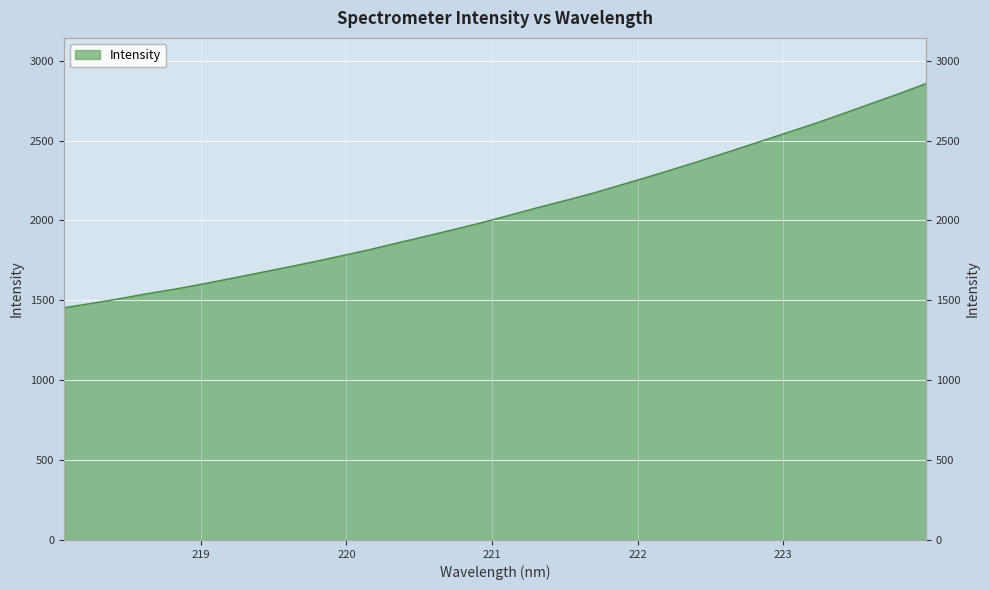

What is the difference between the maximum and second lowest values?

1375.5